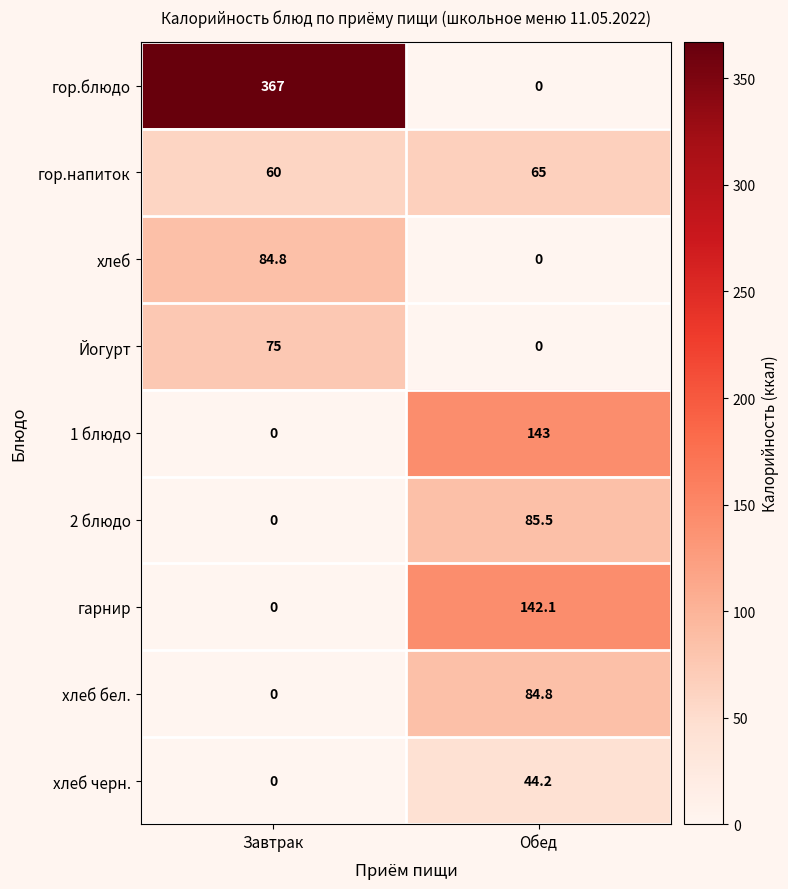

What is the sum of the Йогурт values at Завтрак and Обед?

75.0